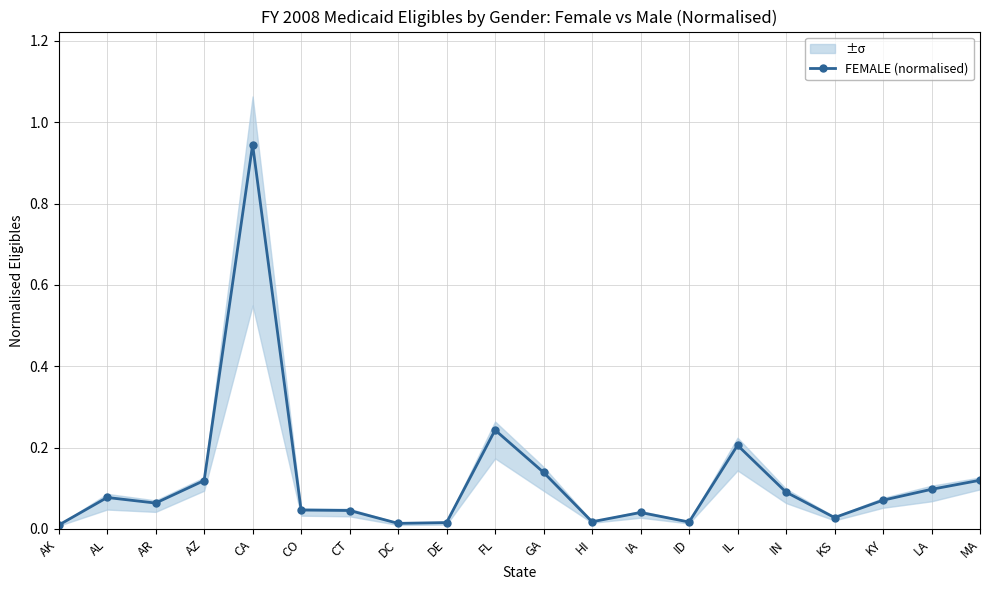

How many lines are shown in the chart?

1